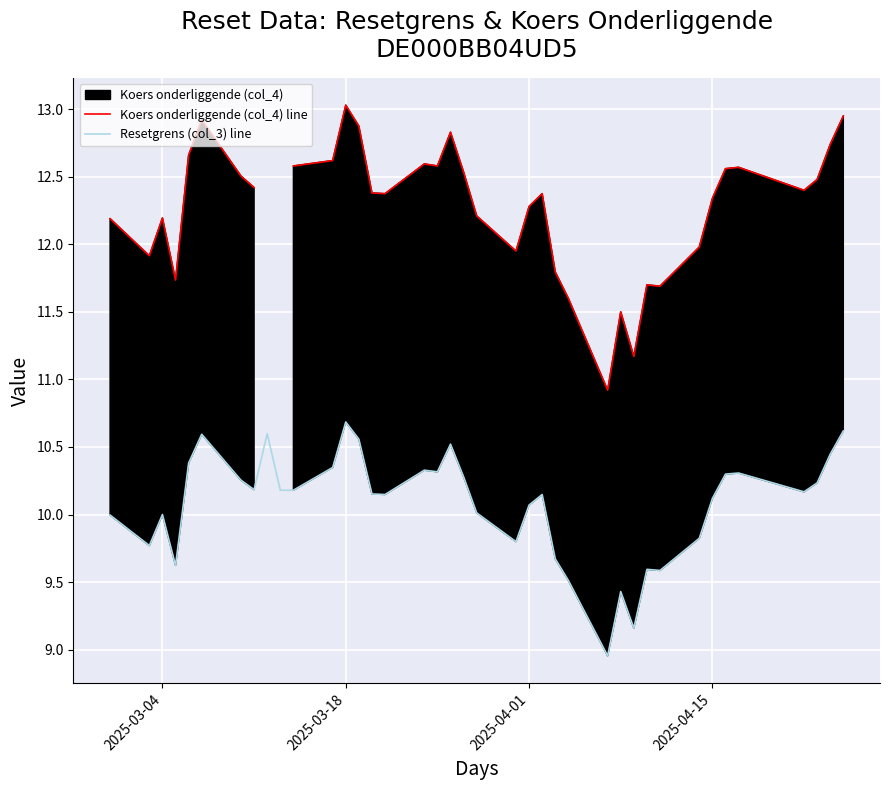

True or false: Koers onderliggende (col_4) line has more than 0 points higher than both neighbors.

True